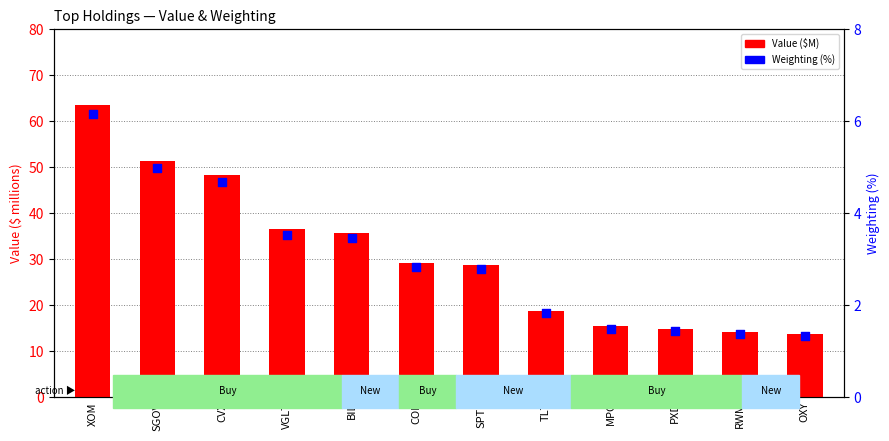

Is the value of Value ($M) at BIL greater than the value of Weighting (%) at RWM?

Yes